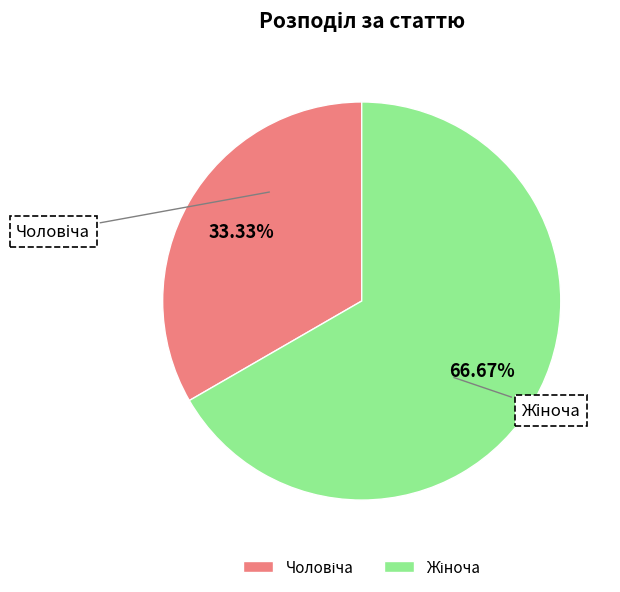

Does any single category account for the majority?

Yes